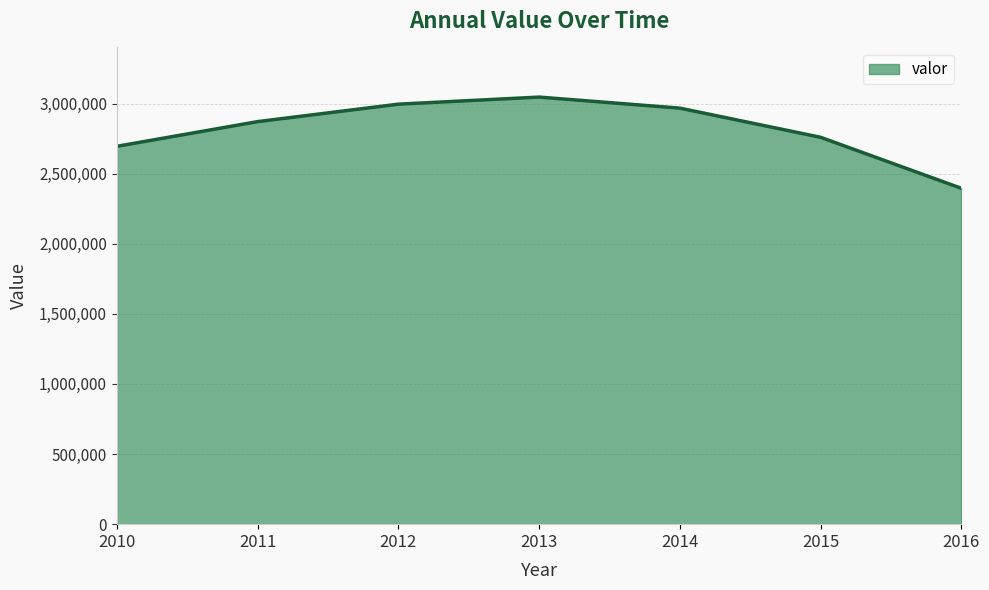

What value does the data have at 2014, to the nearest 50?

2967150